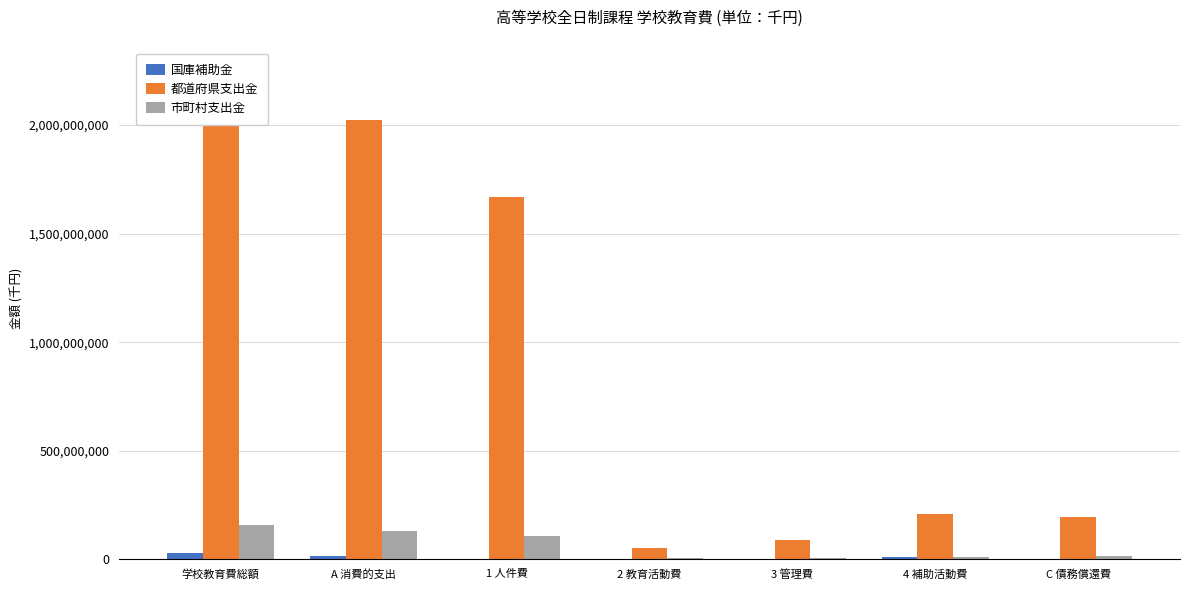

What position from the left is 3 管理費?

5